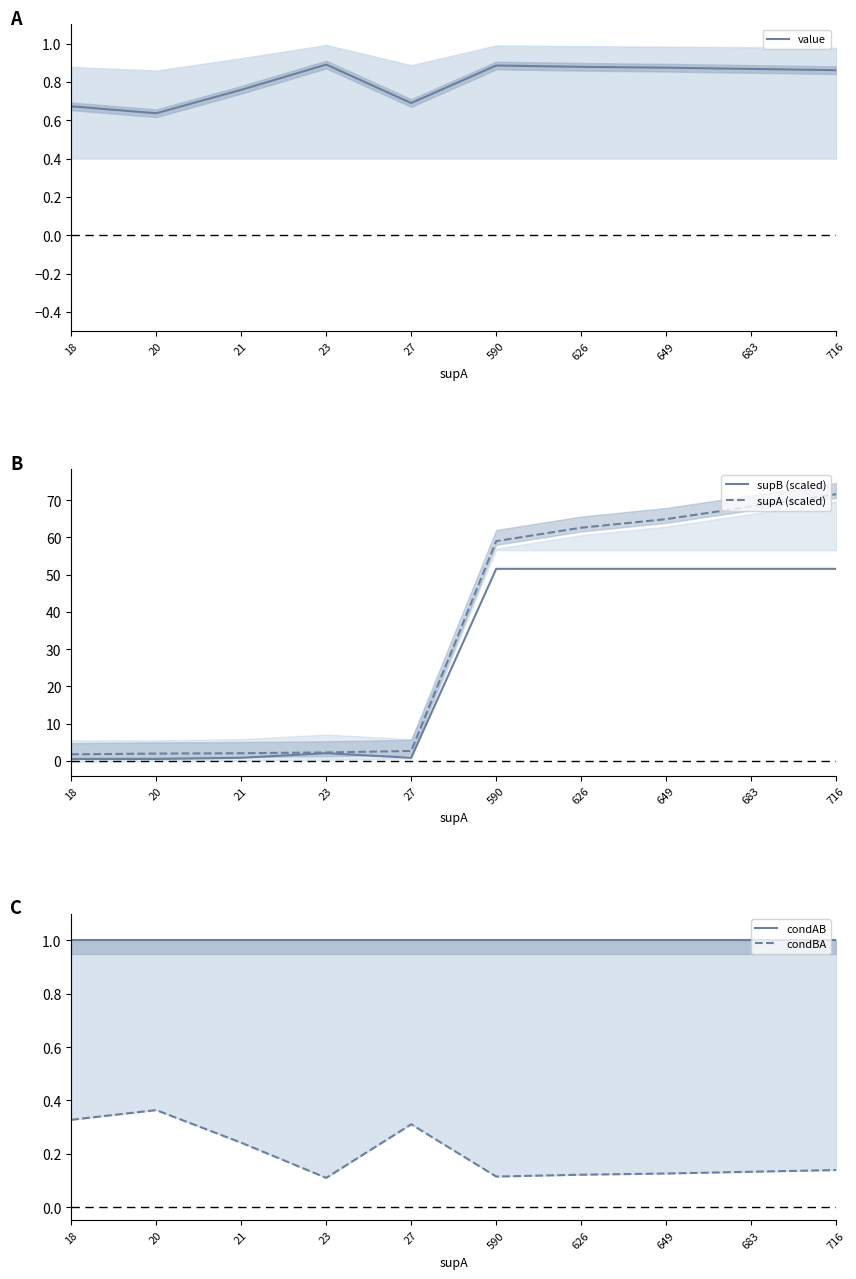

Which series has the widest spread of values?

supA (scaled)